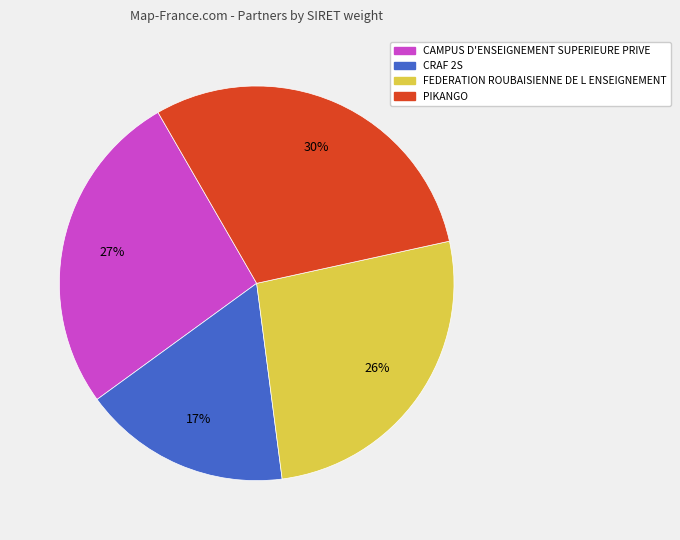

Combined, do FEDERATION ROUBAISIENNE DE L ENSEIGNEMENT and CAMPUS D'ENSEIGNEMENT SUPERIEURE PRIVE account for over 50%?

Yes